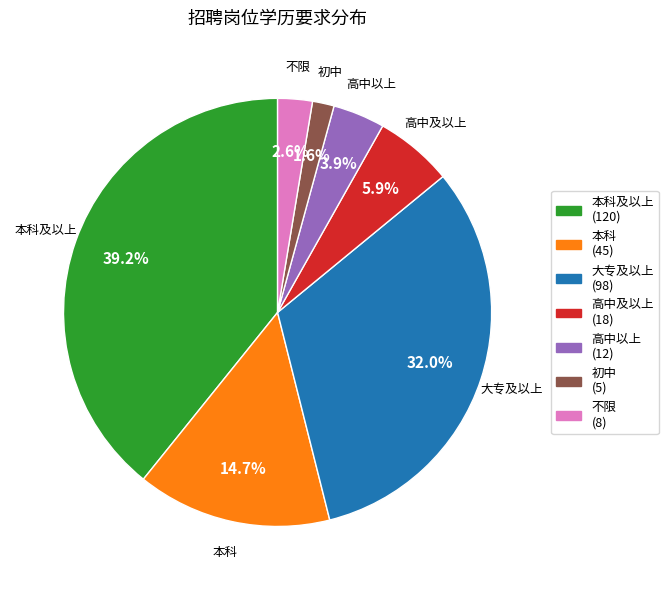

Is there a majority slice in this chart?

No